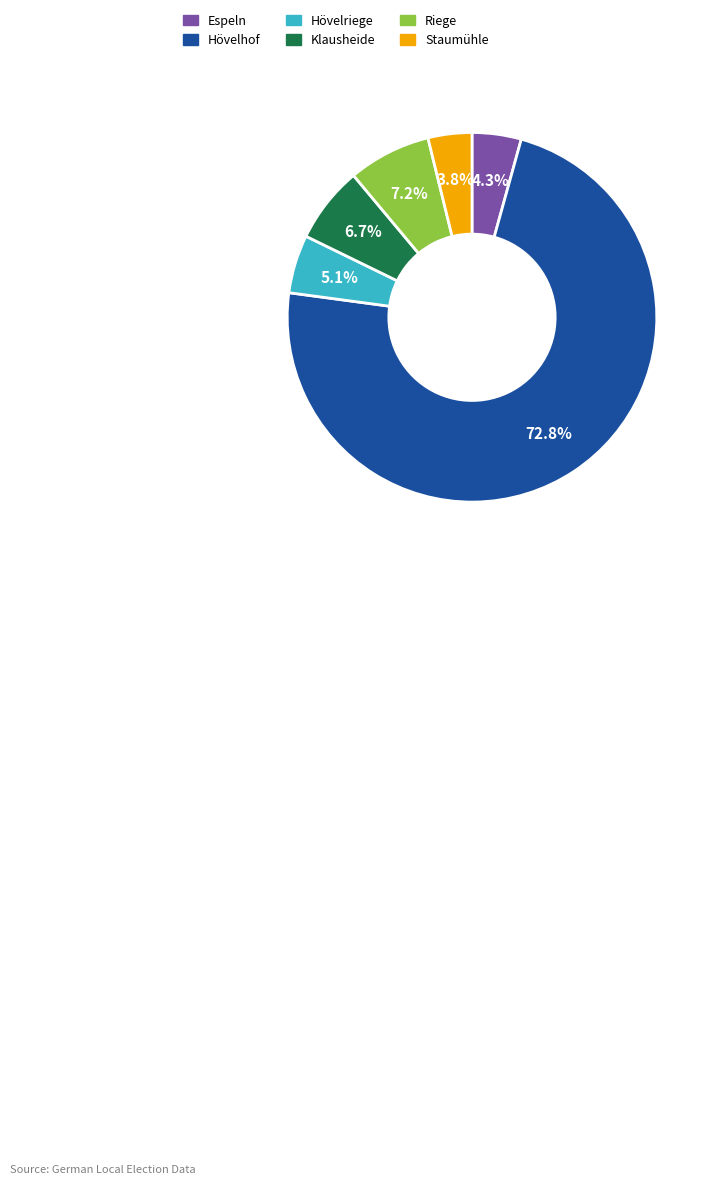

Is there a majority slice in this chart?

Yes